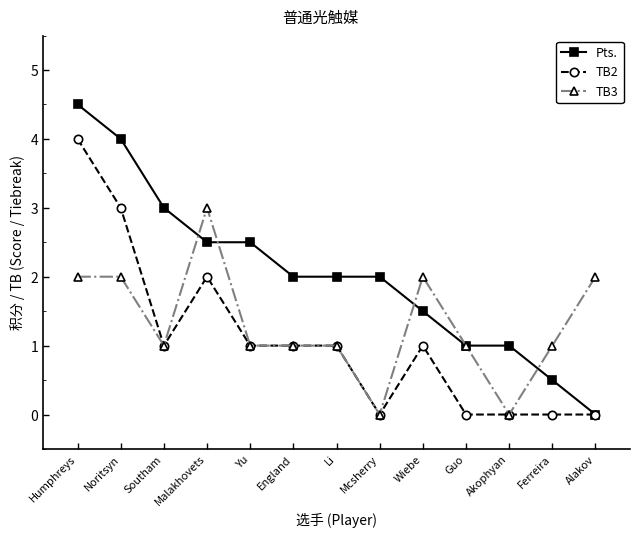

At which category is the sum across all series the highest?

Humphreys